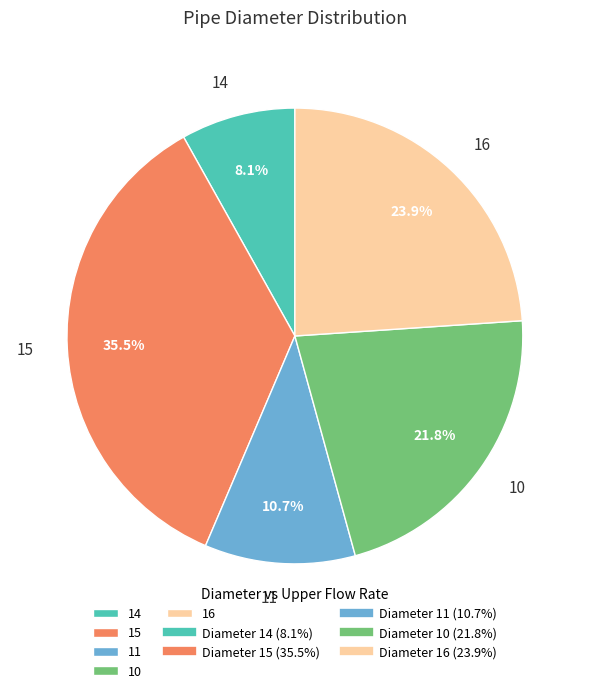

Is there a majority slice in this chart?

No